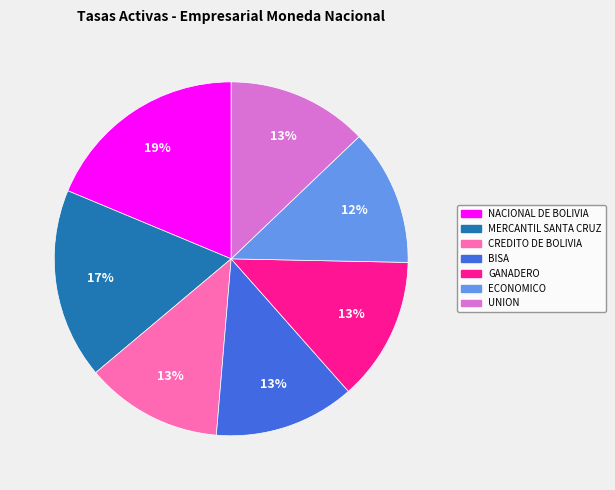

To the nearest percent, what is the combined percentage of MERCANTIL SANTA CRUZ and NACIONAL DE BOLIVIA?

36%